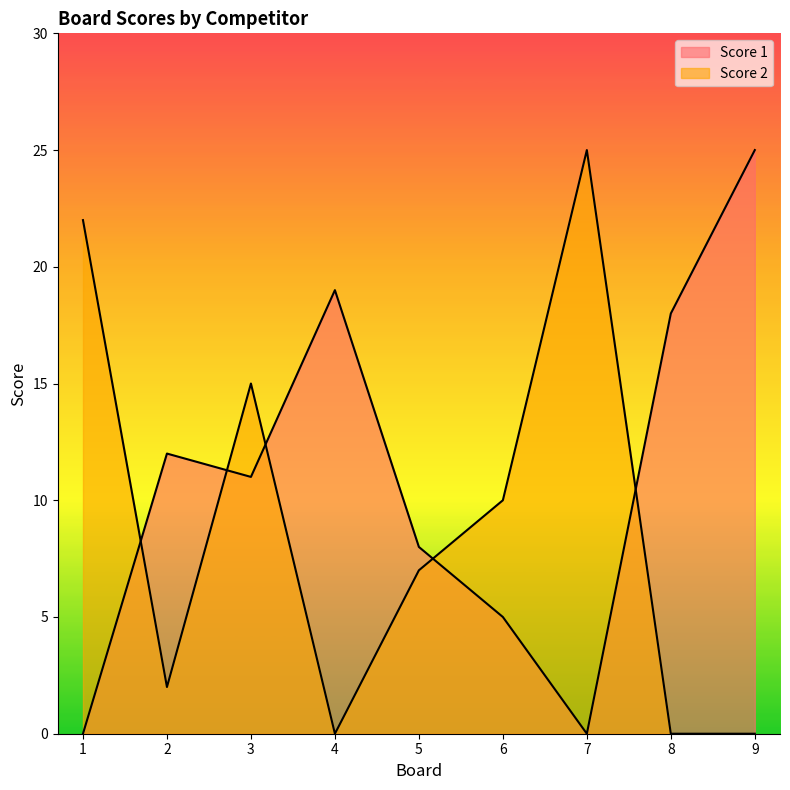

Where is the first local minimum for Score 2?

2